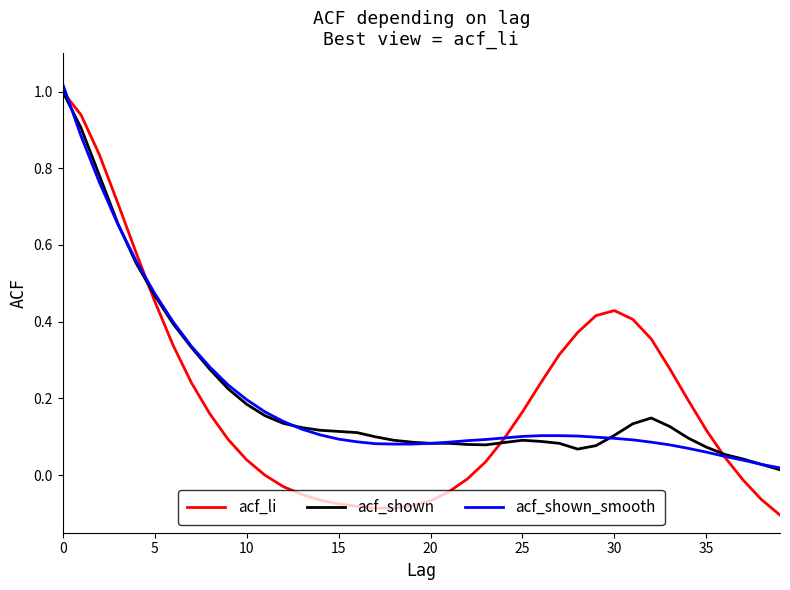

True or false: acf_shown and acf_shown_smooth intersect in this chart.

True